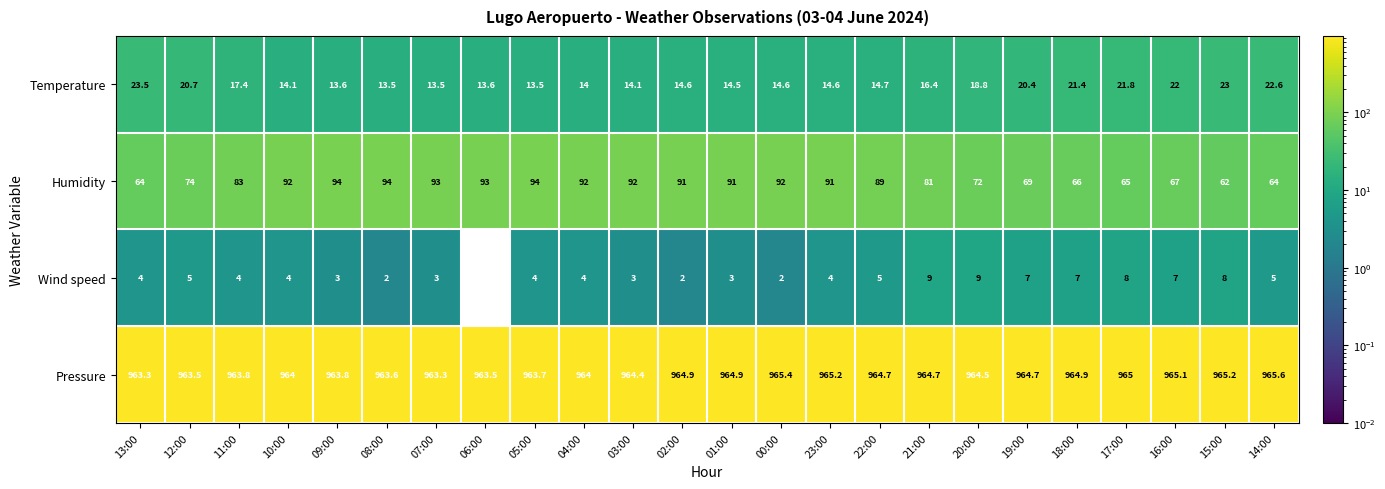

Rank the series at 09:00 from highest to lowest value.

Pressure, Humidity, Temperature, Wind speed